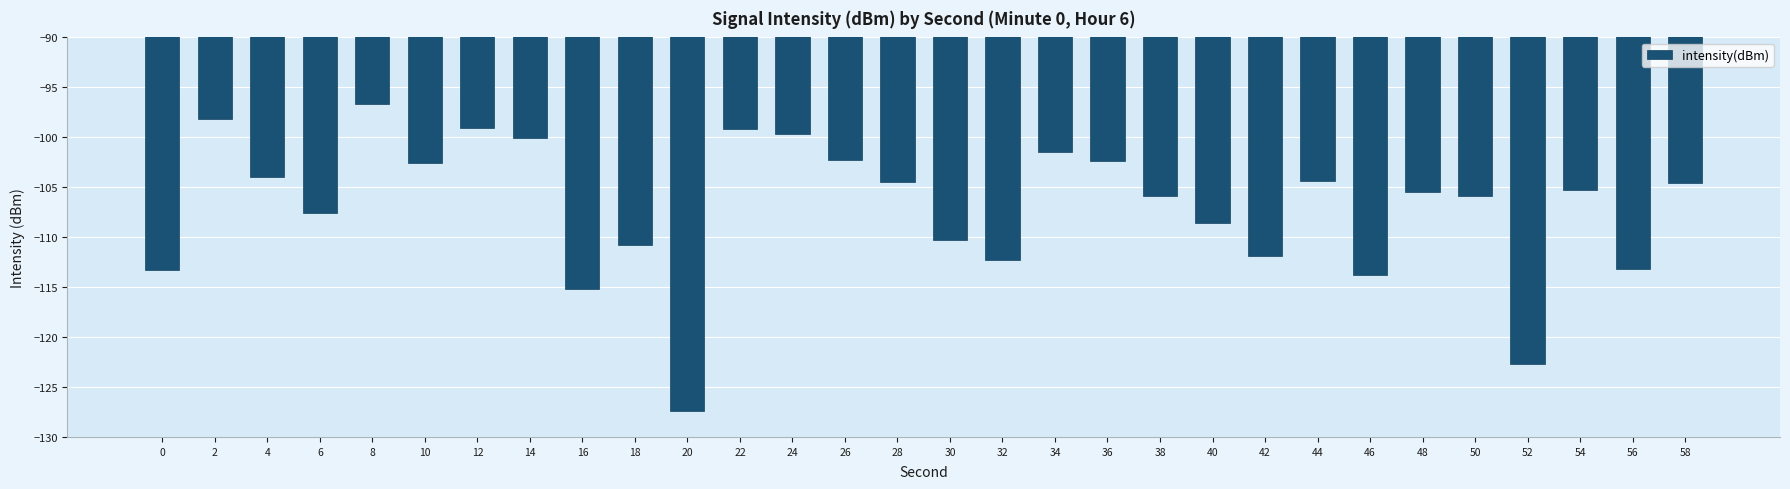

What is the greatest value displayed?

-96.7